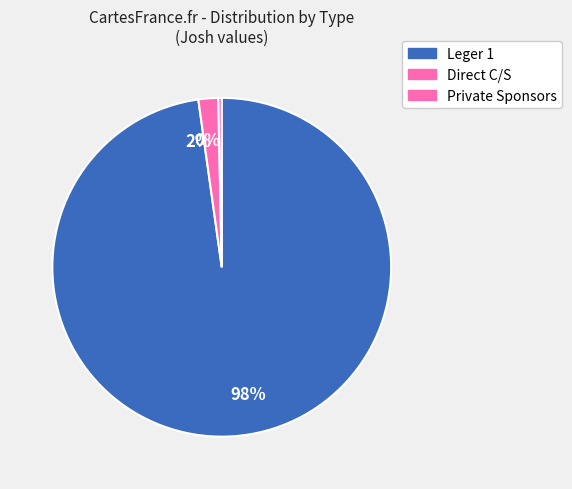

Between 0% and 2%, which is larger?

2%